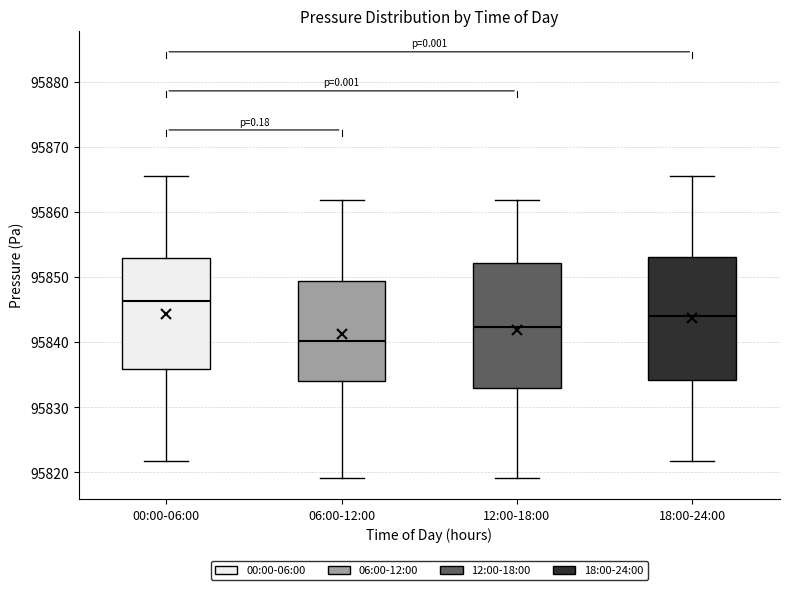

Where does the median line of the box for 06:00-12:00 sit on the y-axis? The values are not printed on the chart, so give them approximately, as read against the axis.

95840